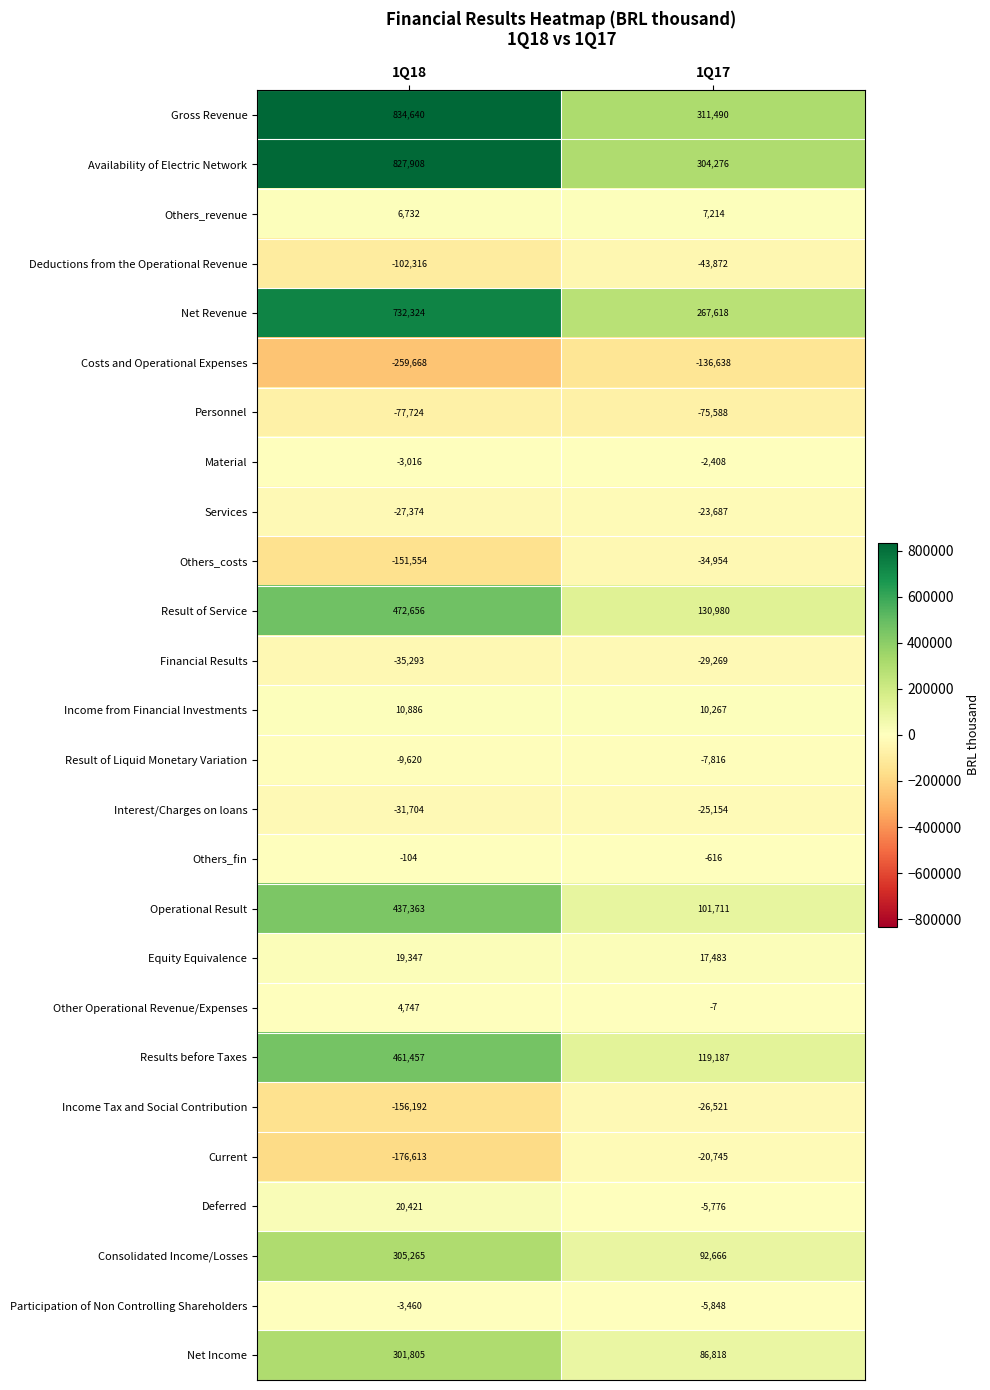

What is the difference between the maximum and minimum values in the Interest/Charges on loans series?

6550